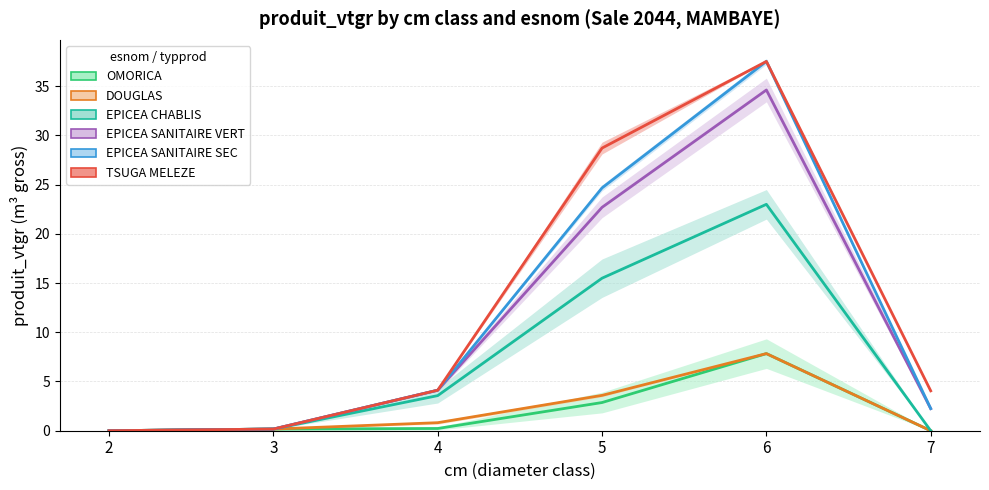

In OMORICA, how many points are higher than both neighbors (excluding endpoints)?

1